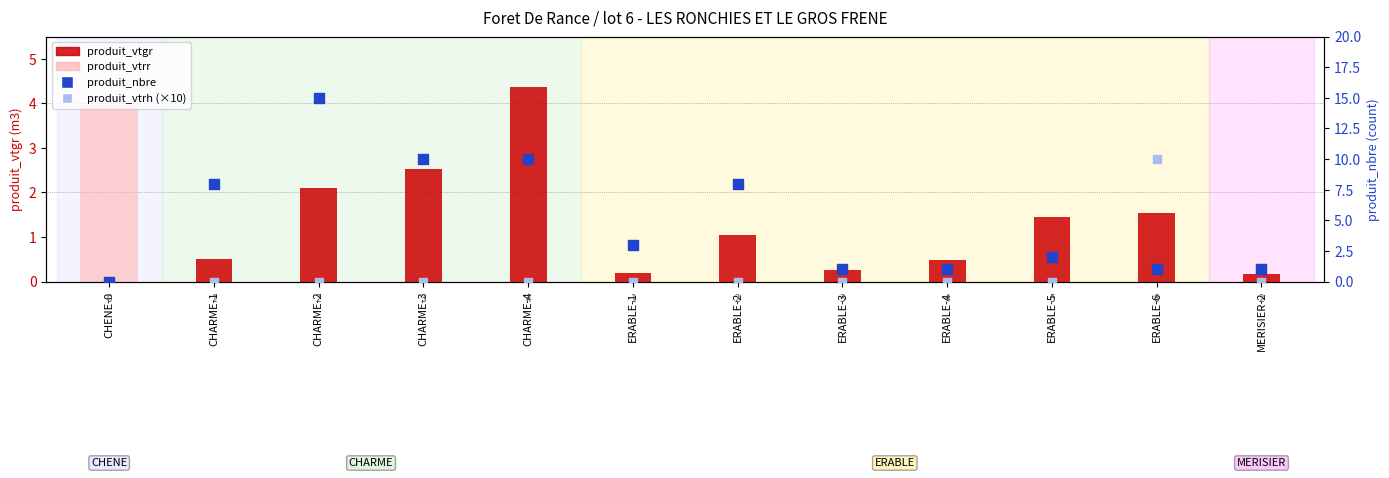

Is the value of produit_nbre at ERABLE-3 greater than the value of produit_vtrh (×10) at CHARME-3?

Yes